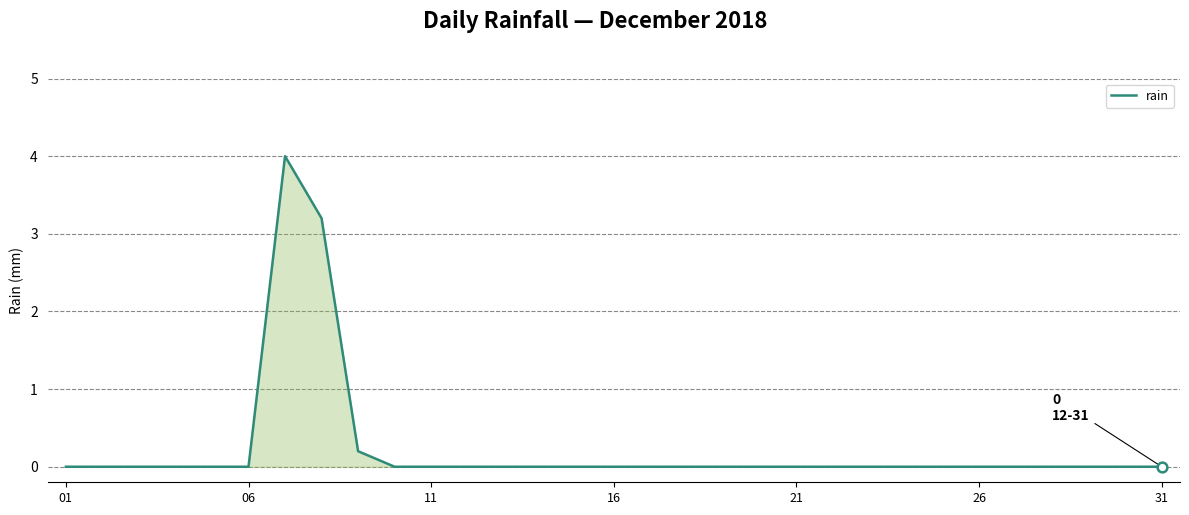

What is the difference between the maximum and minimum values?

4.0